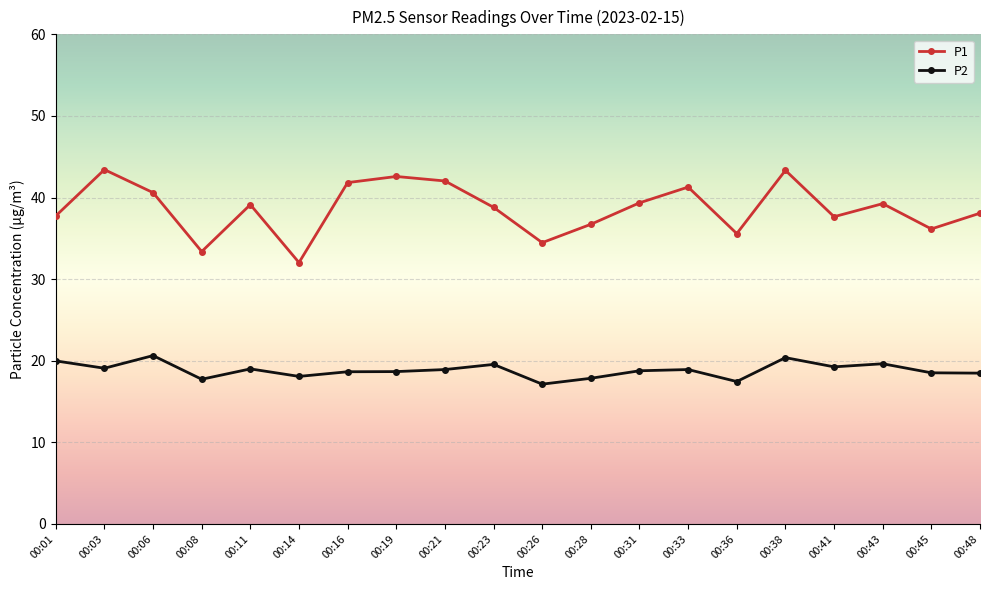

What is the difference between the maximum and minimum values in the P2 series?

3.5